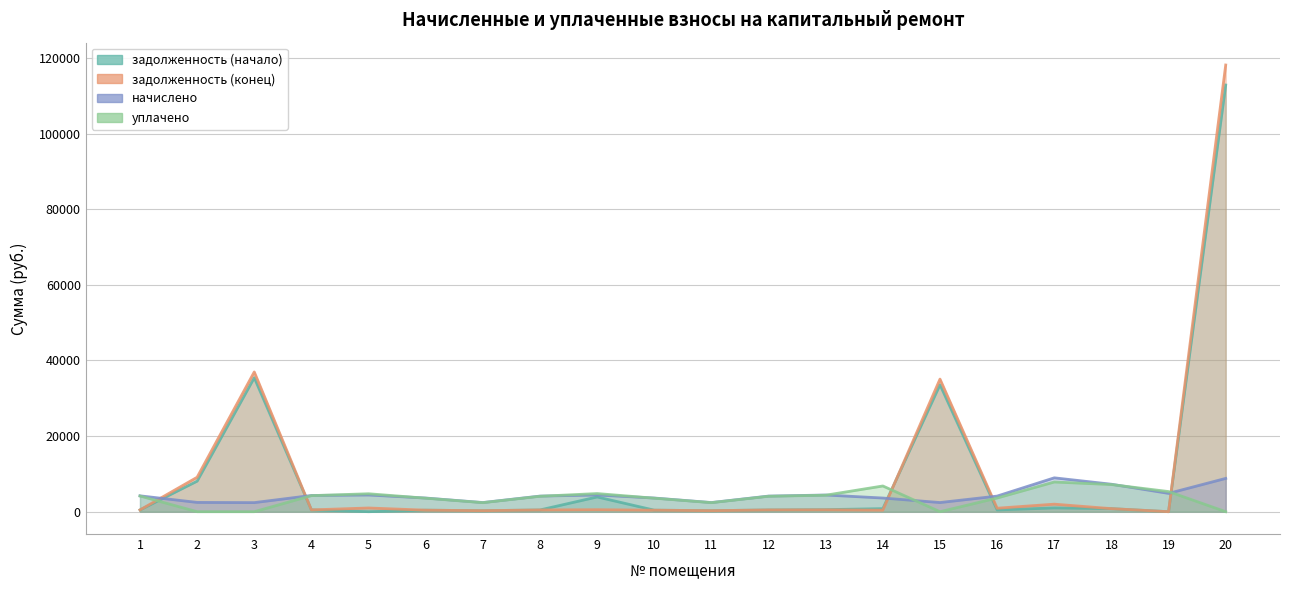

Does the chart have visible grid lines?

Yes